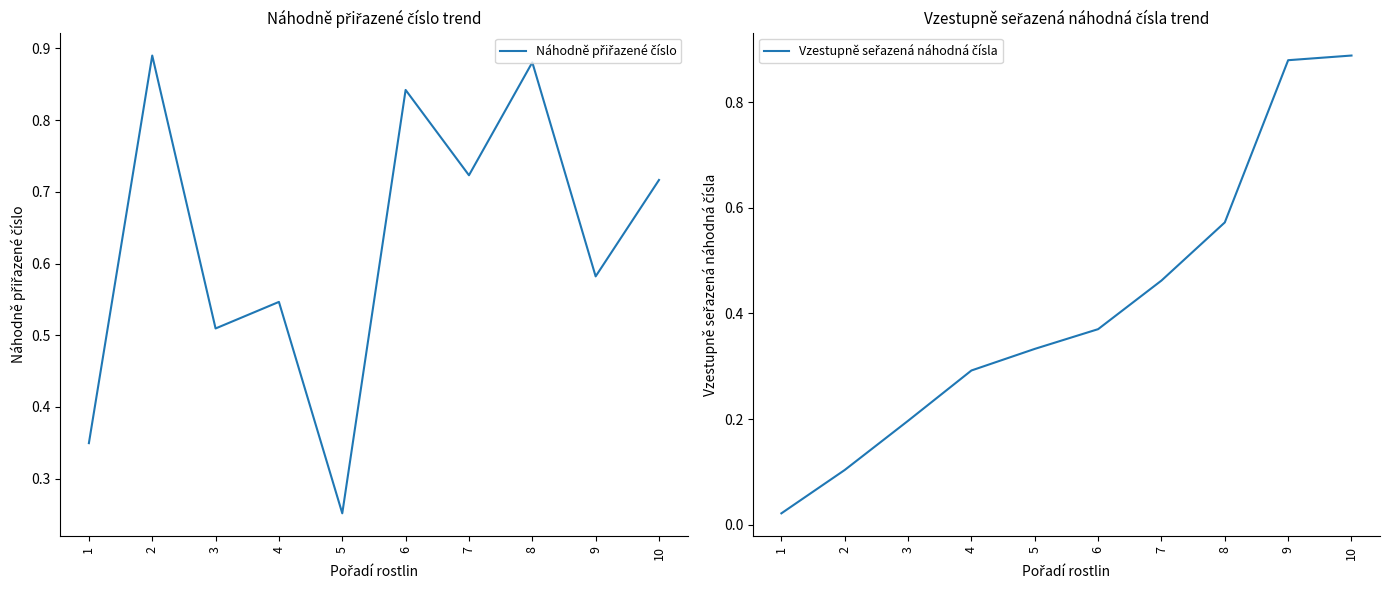

Which series has the largest total across all categories?

Náhodně přiřazené číslo